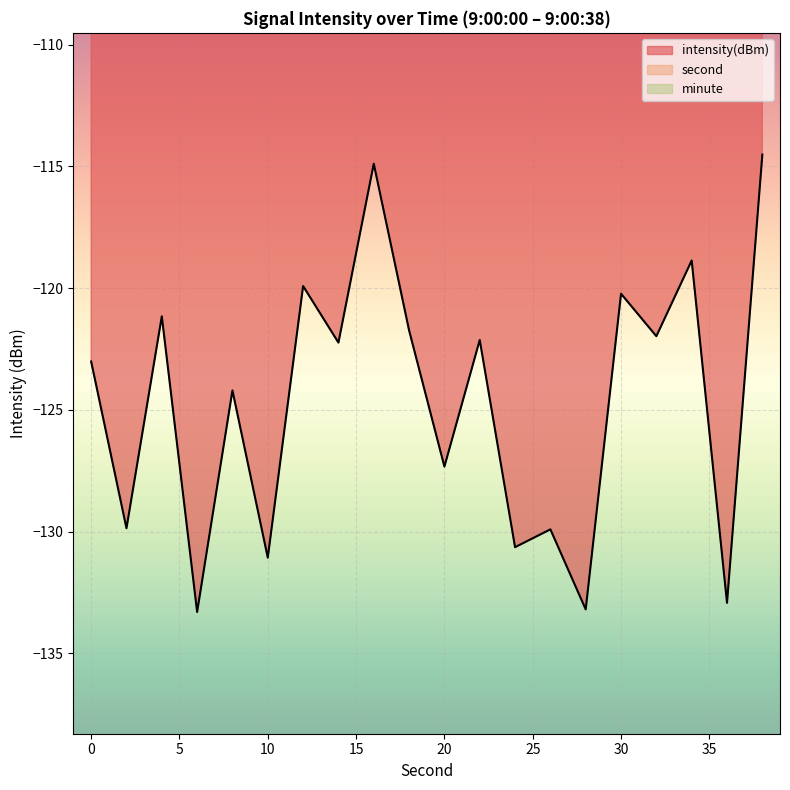

How many values in the intensity(dBm) series are below -122?

12